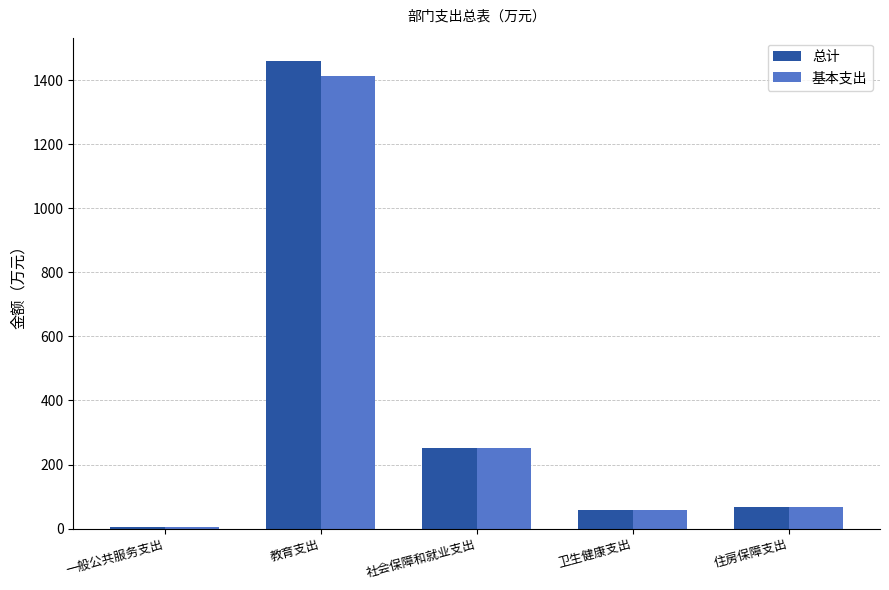

What is the sum of all 基本支出 values?

1798.9